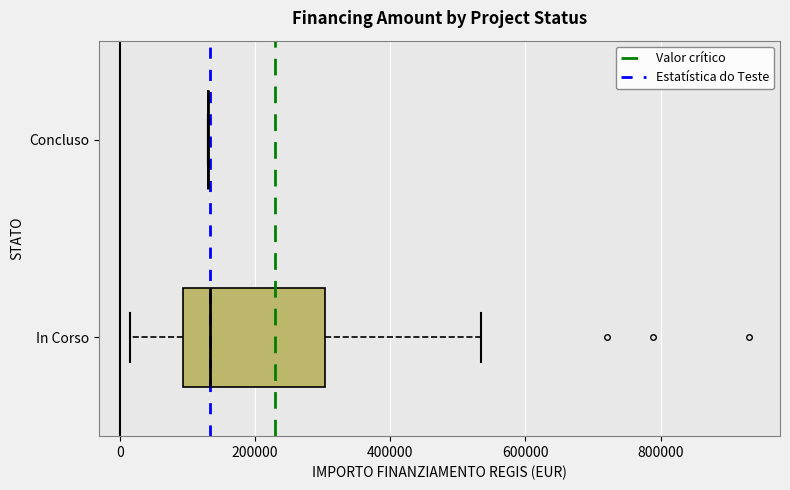

Where does the right whisker of the box for In Corso end on the x-axis? The values are not printed on the chart, so give them approximately, as read against the axis.

540000